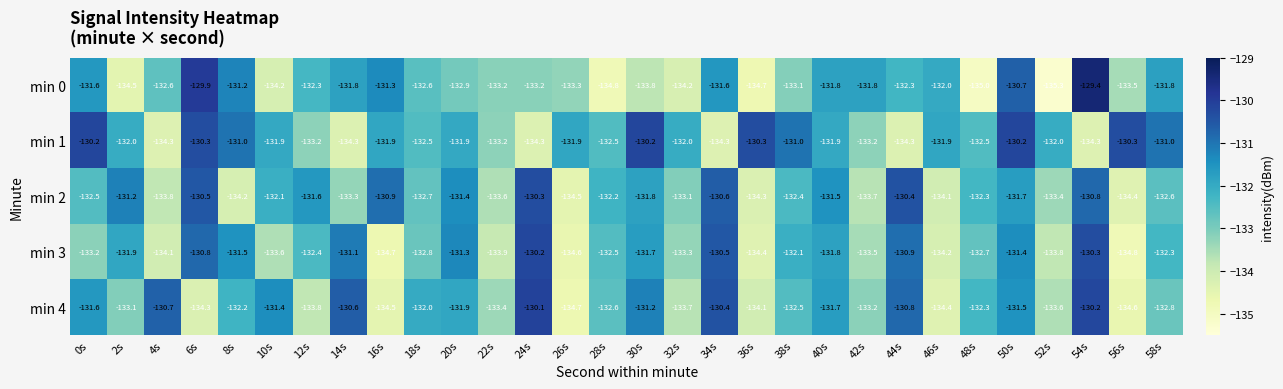

At which label does min 4 first exceed -132?

0s